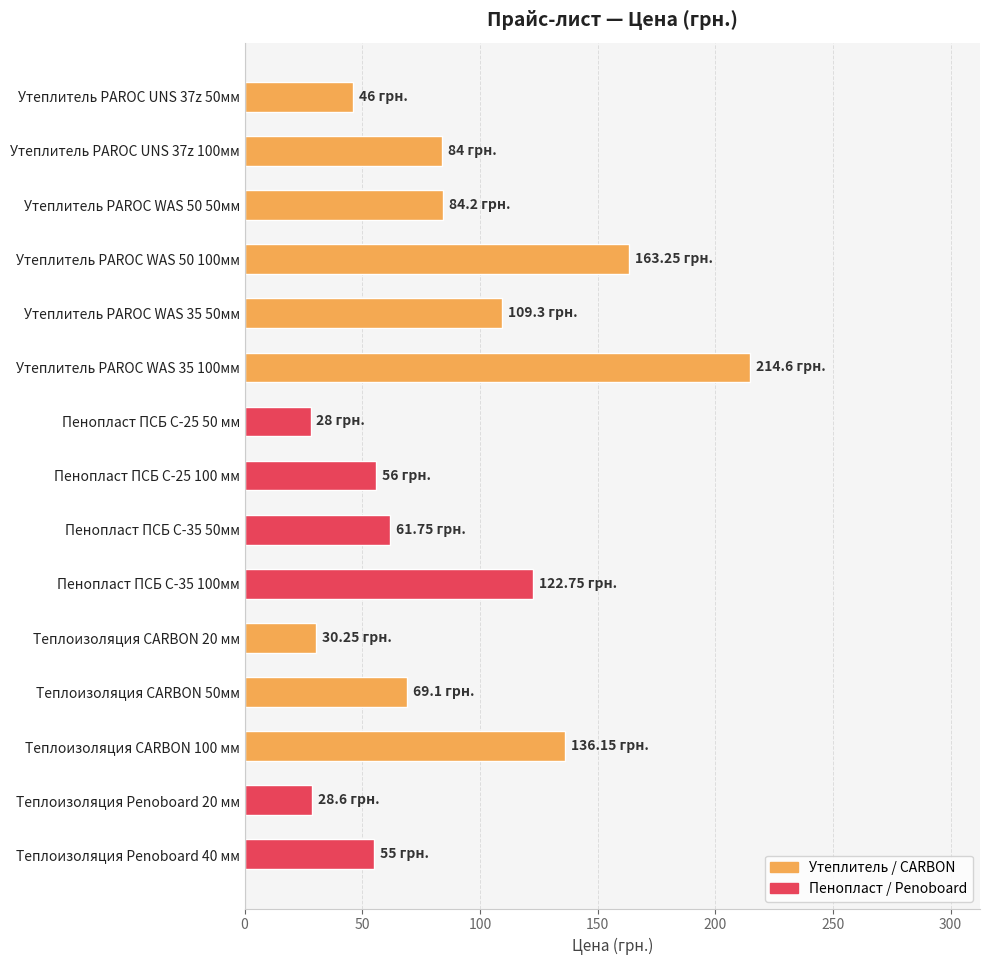

What is the difference between the maximum and minimum values?

186.6